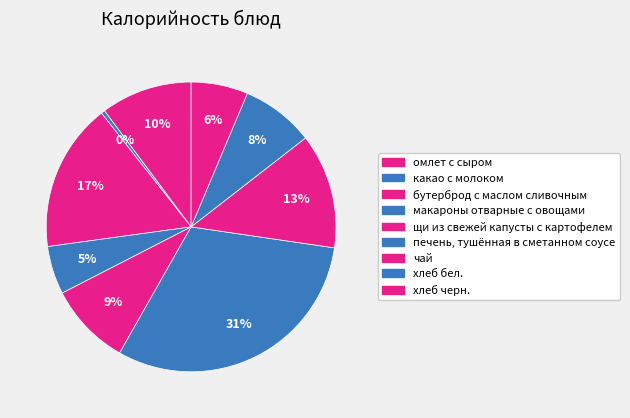

True or false: бутерброд с маслом сливочным accounts for 11% of the total.

False